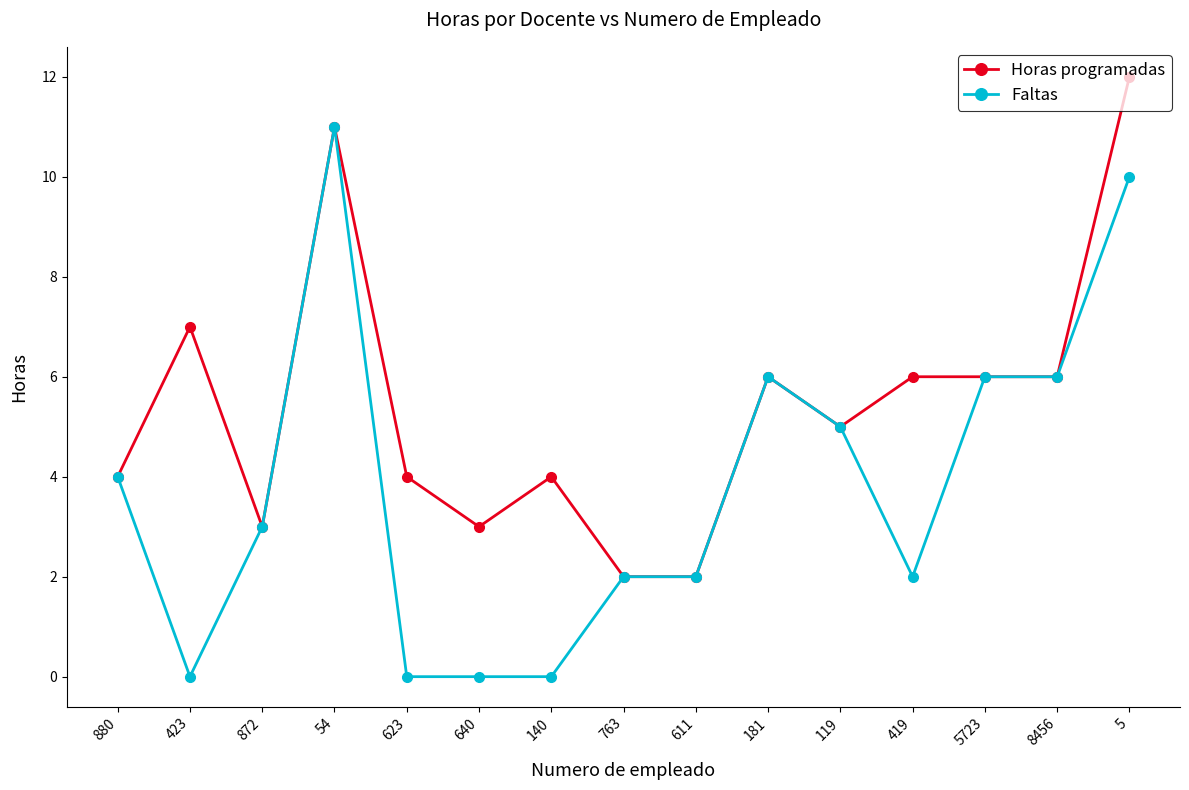

At which category does Horas programadas reach its first local valley?

872